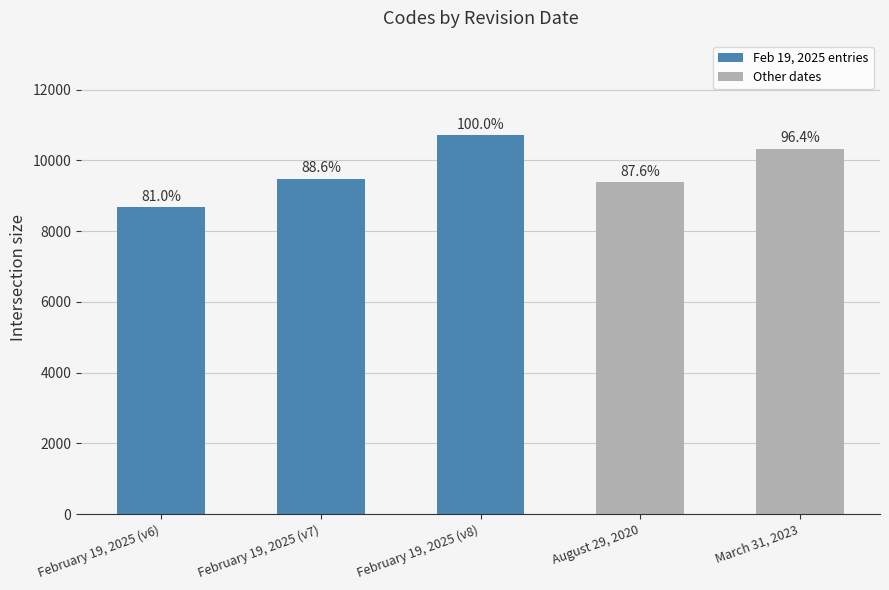

Are the bars horizontal?

No